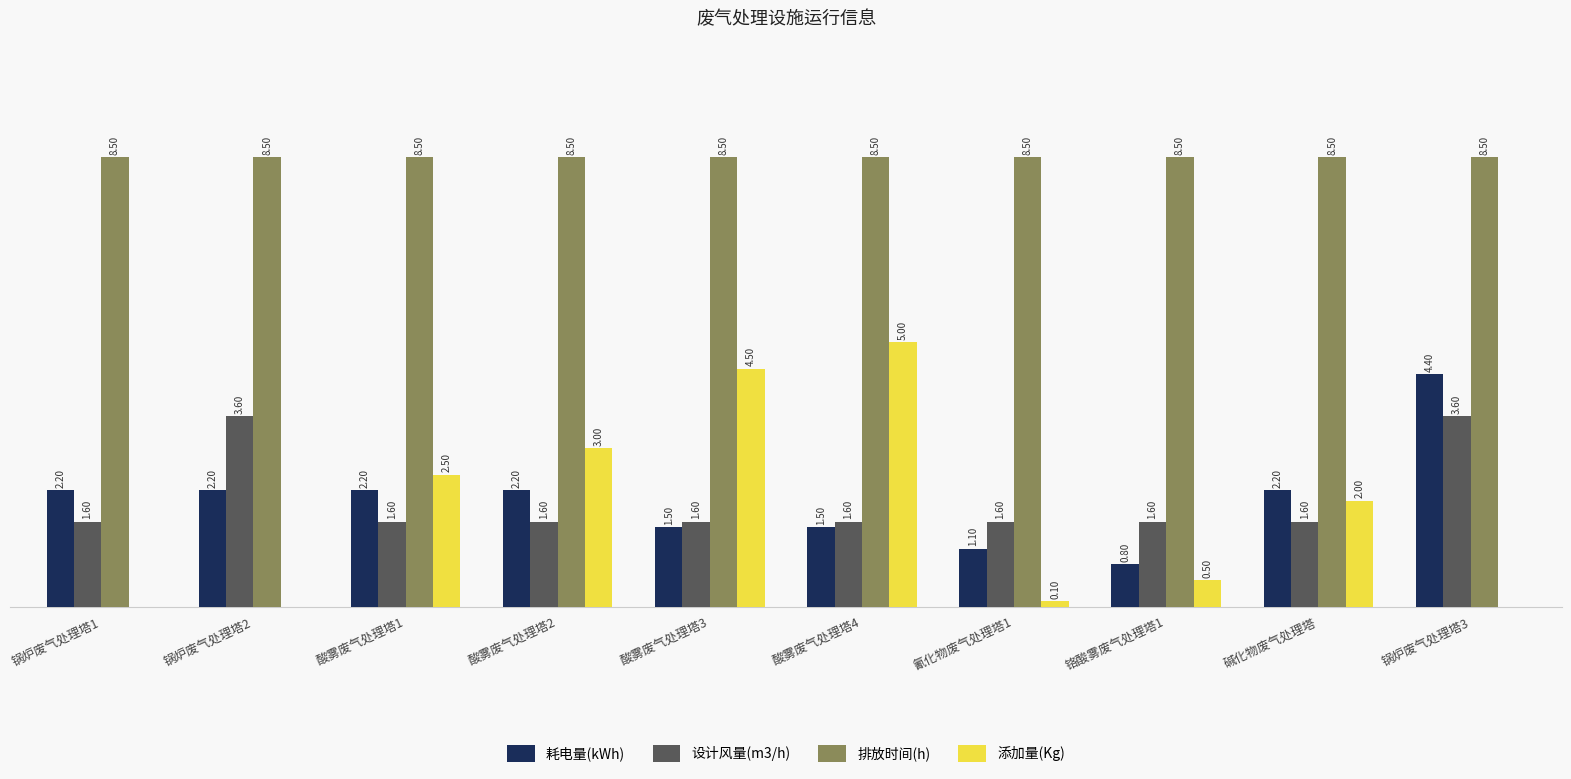

Is the value of 添加量(Kg) at 酸雾废气处理塔2 greater than the value of 排放时间(h) at 铬酸雾废气处理塔1?

No